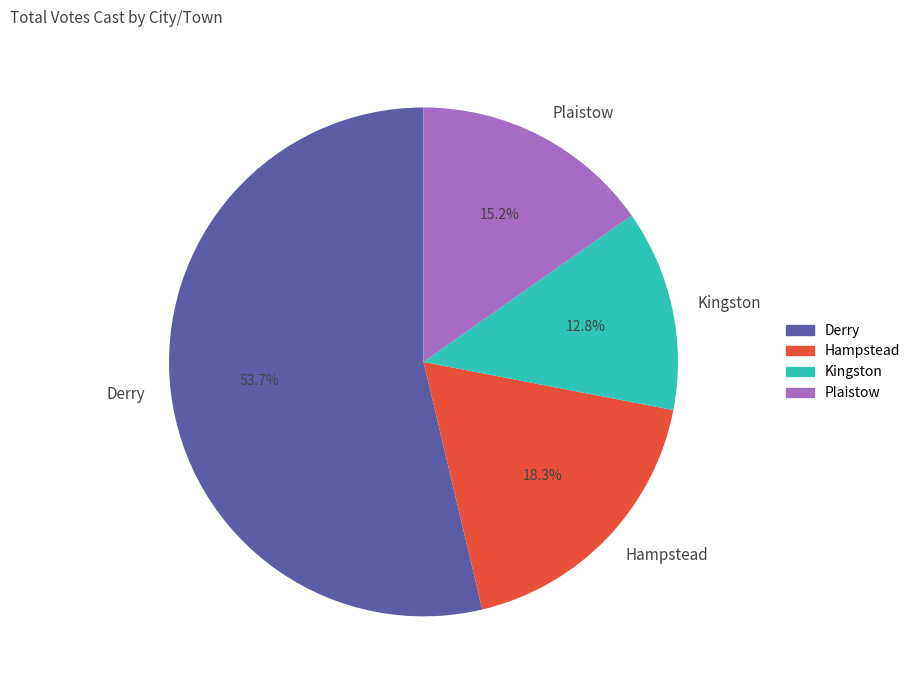

Do Kingston and Derry together represent more than half of the pie?

Yes